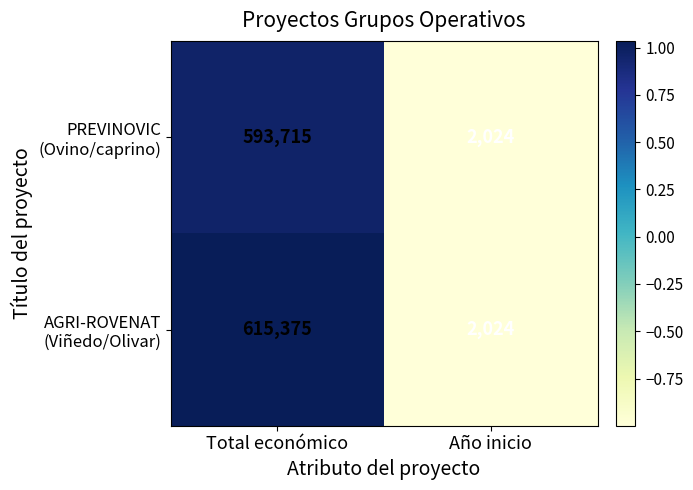

What is the difference between the highest and lowest values at Total económico?

21660